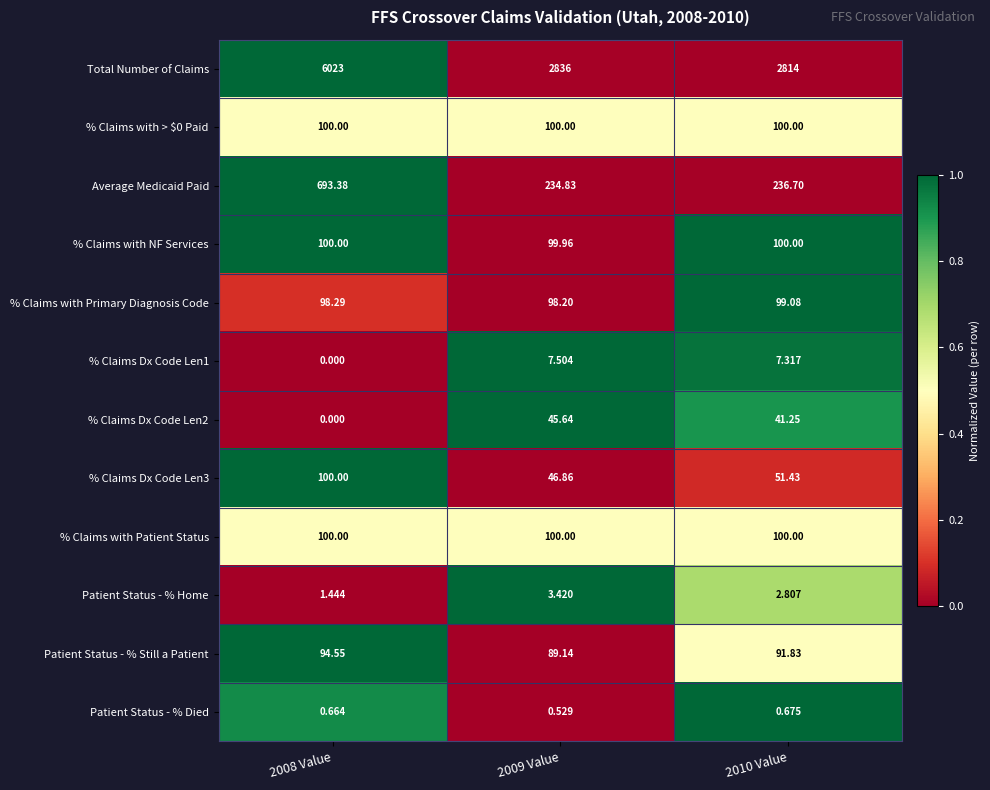

Which series changed the most between 2008 Value and 2010 Value?

Total Number of Claims